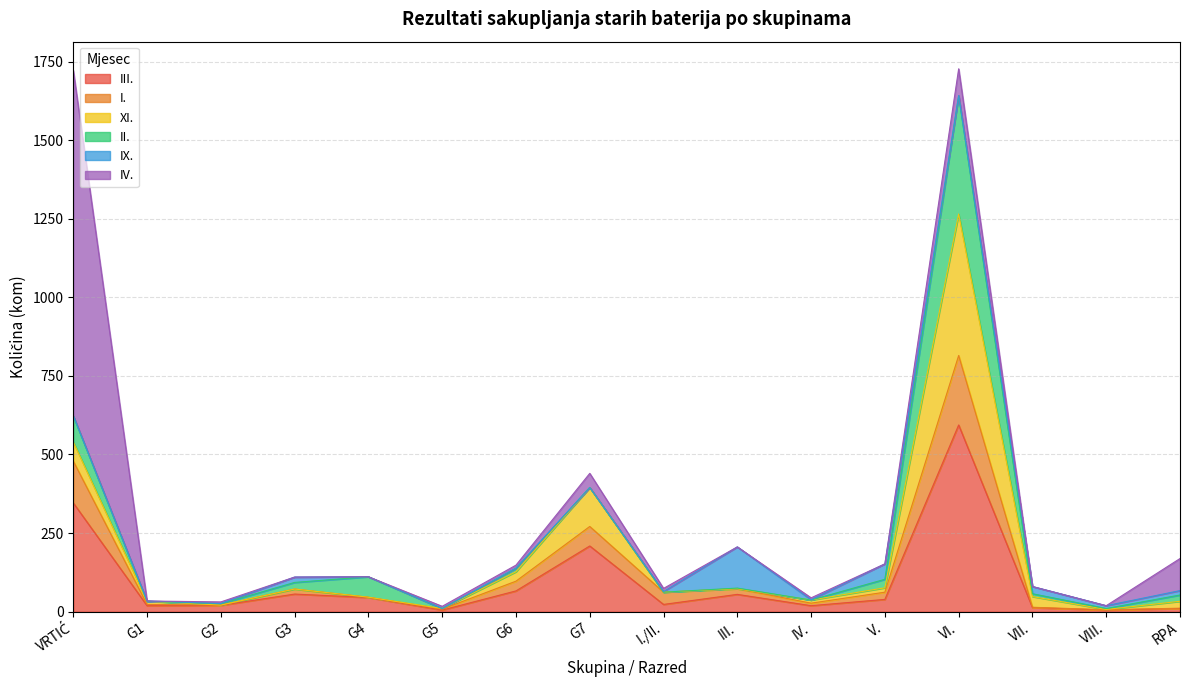

How many intersections are there between IV. and I.?

6